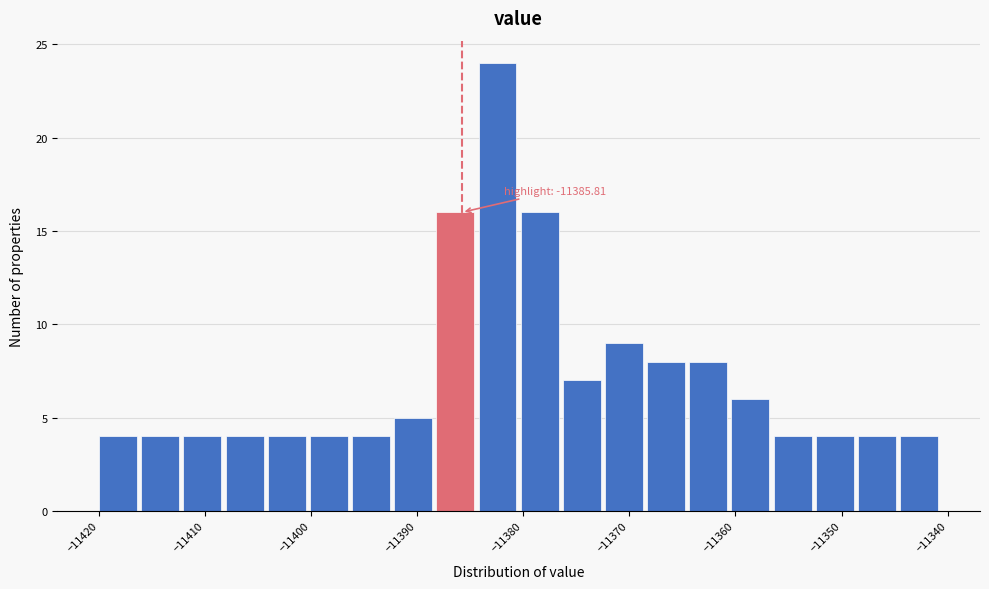

Around what value on the x-axis is the tallest bar? Give the approximate position of its centre, as read against the axis.

-11382